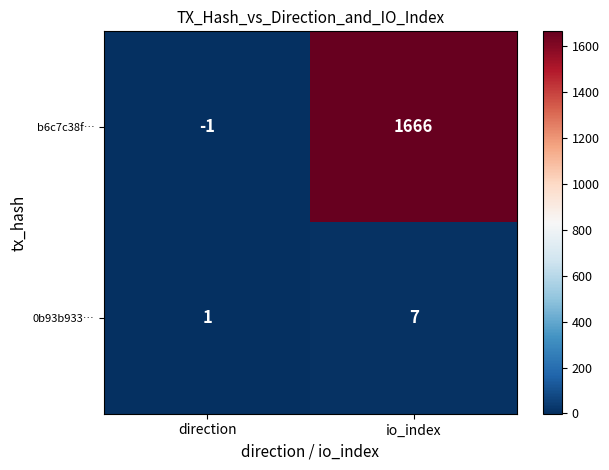

Which series has the largest range (max minus min)?

b6c7c38f…